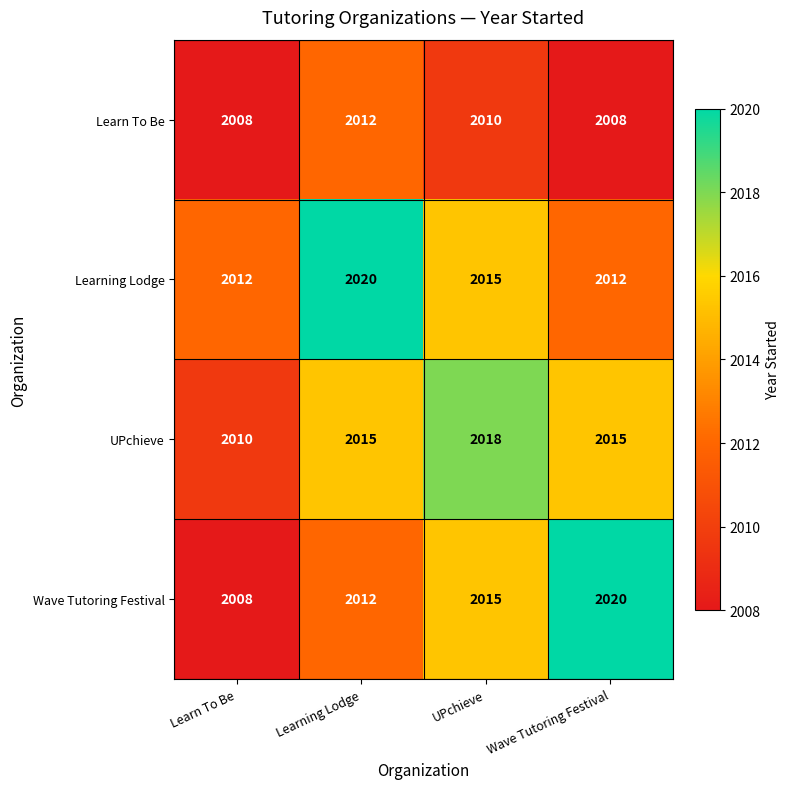

Which series has the largest total across all categories?

Learning Lodge